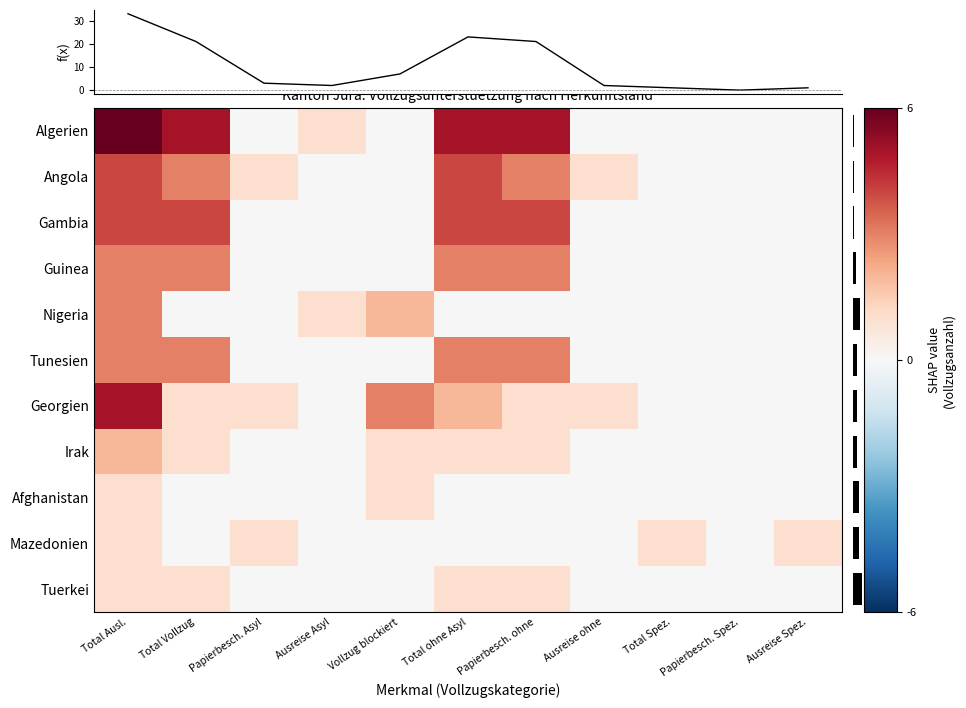

At which category is the sum across all series the highest?

Total Ausl.